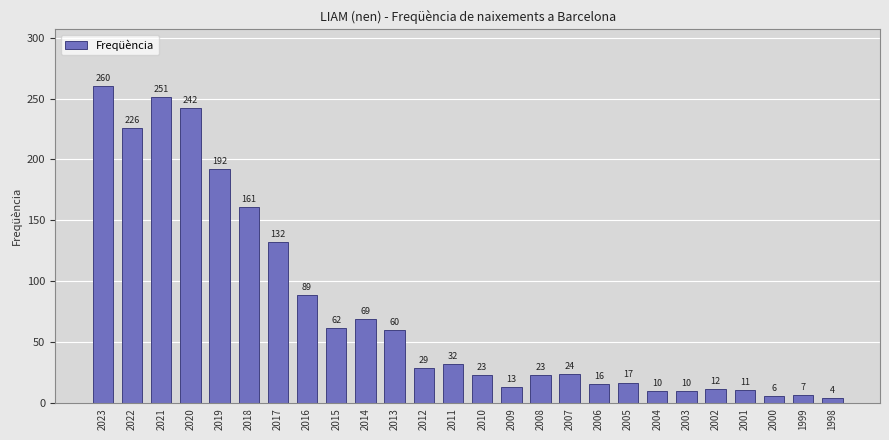

What is the change in value from 2021 to 2001?

-240